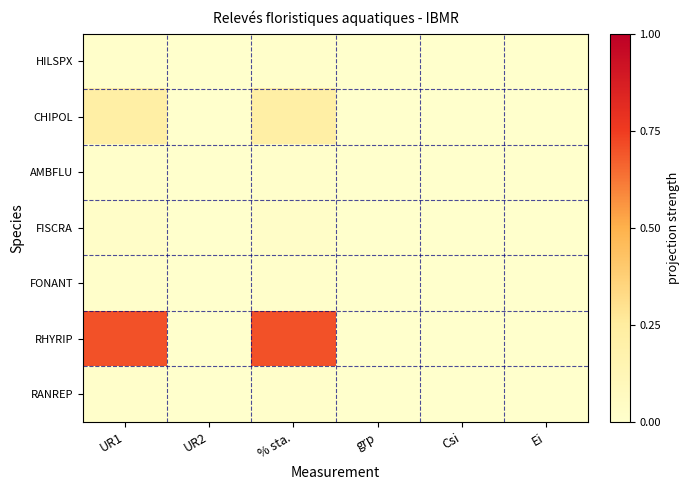

Reading left to right, what are all the values shown in this chart?

HILSPX: UR1=0.0	UR2=0.0	% sta.=0.0	grp=0.0	Csi=0.0	Ei=0.0
CHIPOL: UR1=0.2	UR2=0.0	% sta.=0.2	grp=0.0	Csi=0.0	Ei=0.0
AMBFLU: UR1=0.0	UR2=0.0	% sta.=0.0	grp=0.0	Csi=0.0	Ei=0.0
FISCRA: UR1=0.0	UR2=0.0	% sta.=0.0	grp=0.0	Csi=0.0	Ei=0.0
FONANT: UR1=0.0	UR2=0.0	% sta.=0.0	grp=0.0	Csi=0.0	Ei=0.0
RHYRIP: UR1=0.7	UR2=0.0	% sta.=0.7	grp=0.0	Csi=0.0	Ei=0.0
RANREP: UR1=0.0	UR2=0.0	% sta.=0.0	grp=0.0	Csi=0.0	Ei=0.0